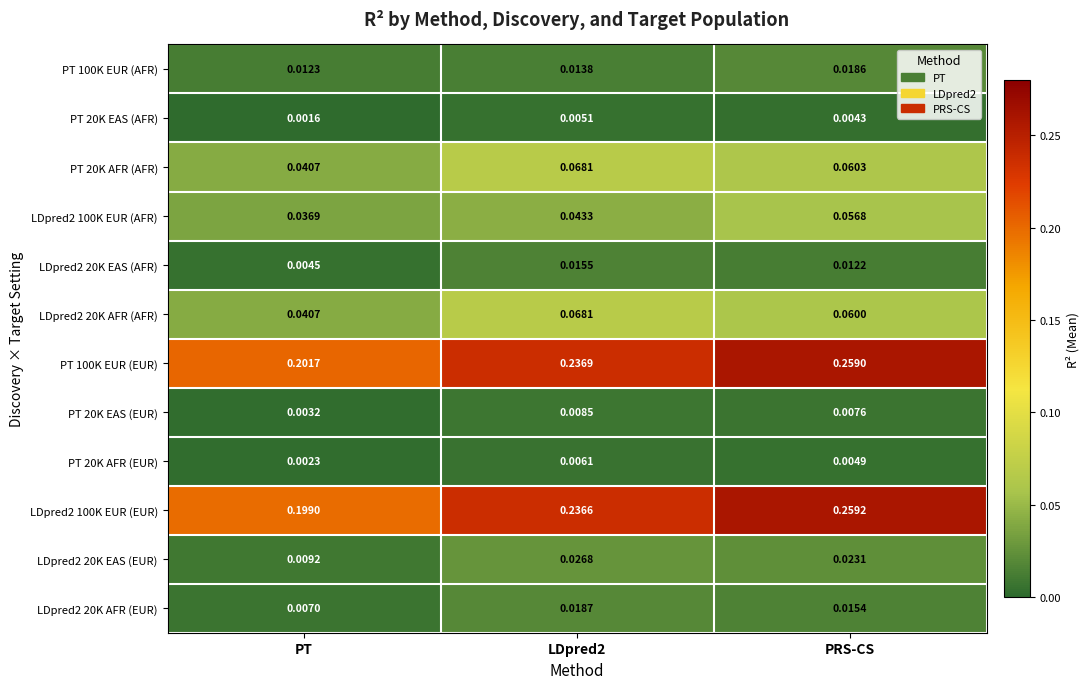

Which category has the lowest value across all series?

PT